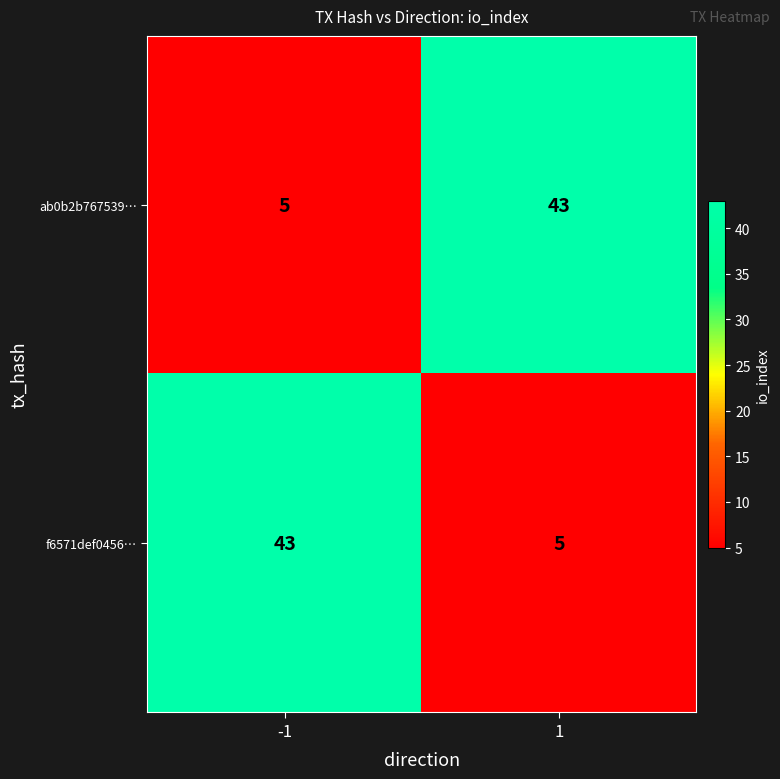

What is the minimum value for ab0b2b767539…?

5